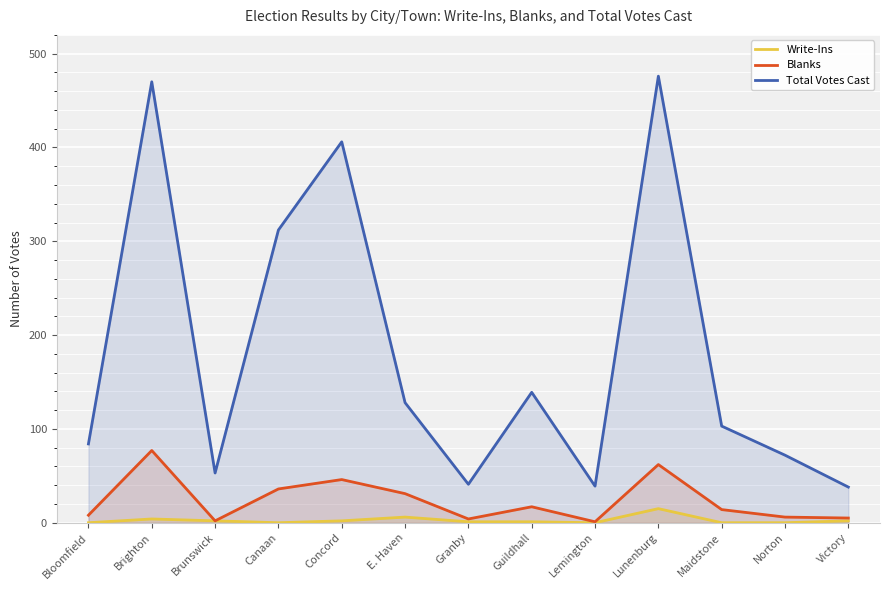

Reading left to right, transcribe all the data shown in this chart.

Write-Ins: Bloomfield=0	Brighton=4	Brunswick=2	Canaan=0	Concord=2	E. Haven=6	Granby=1	Guildhall=1	Lemington=0	Lunenburg=15	Maidstone=0	Norton=0	Victory=2
Blanks: Bloomfield=8	Brighton=77	Brunswick=2	Canaan=36	Concord=46	E. Haven=31	Granby=4	Guildhall=17	Lemington=1	Lunenburg=62	Maidstone=14	Norton=6	Victory=5
Total Votes Cast: Bloomfield=84	Brighton=470	Brunswick=53	Canaan=312	Concord=406	E. Haven=128	Granby=41	Guildhall=139	Lemington=39	Lunenburg=476	Maidstone=103	Norton=72	Victory=38